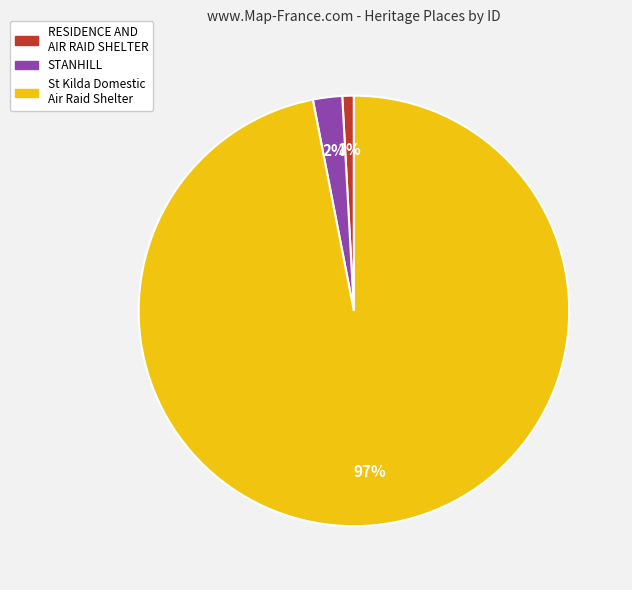

To the nearest percent, what is the combined percentage of STANHILL and St Kilda Domestic Air Raid Shelter?

99%